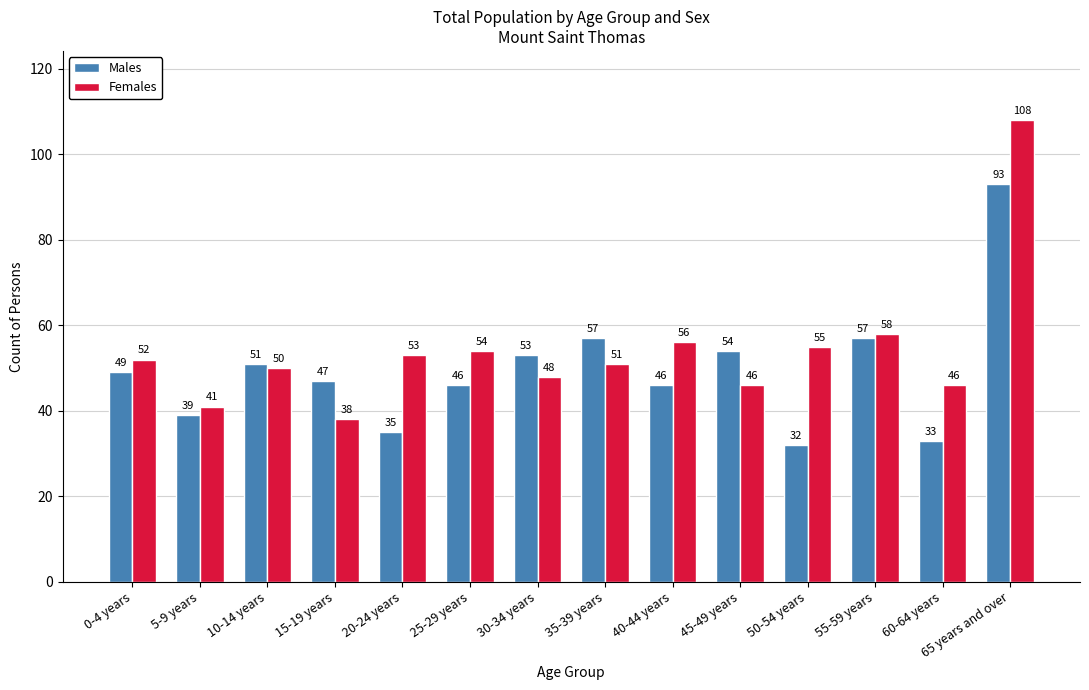

What is the smallest value displayed?

32